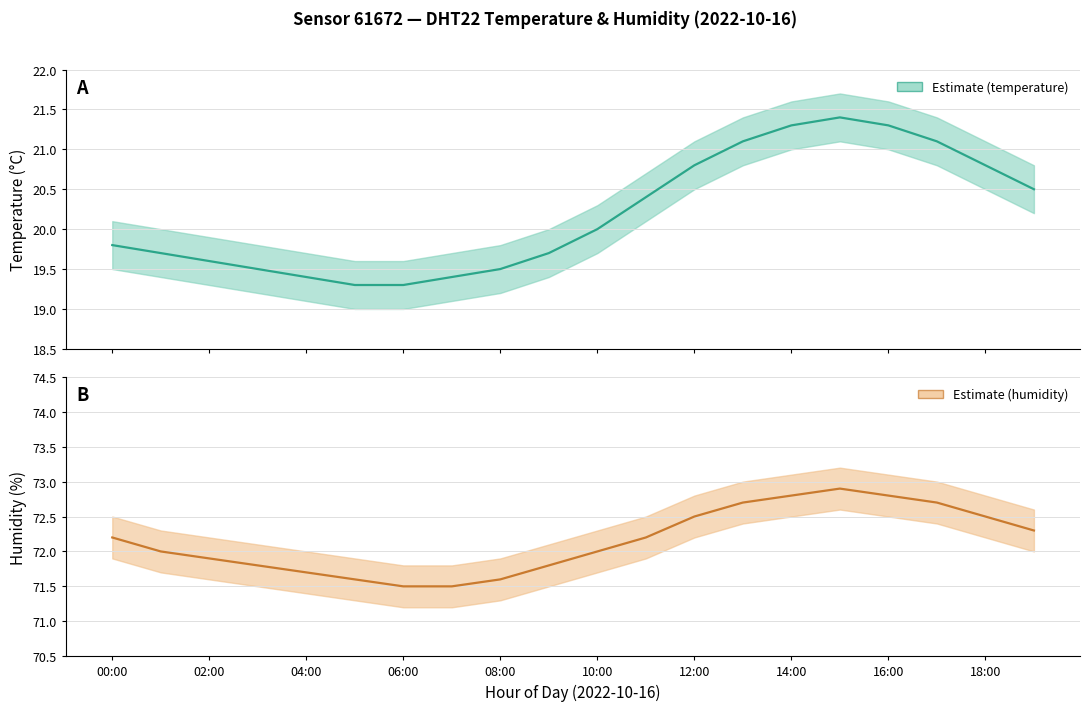

What are all the series names shown in the legend?

temperature, humidity